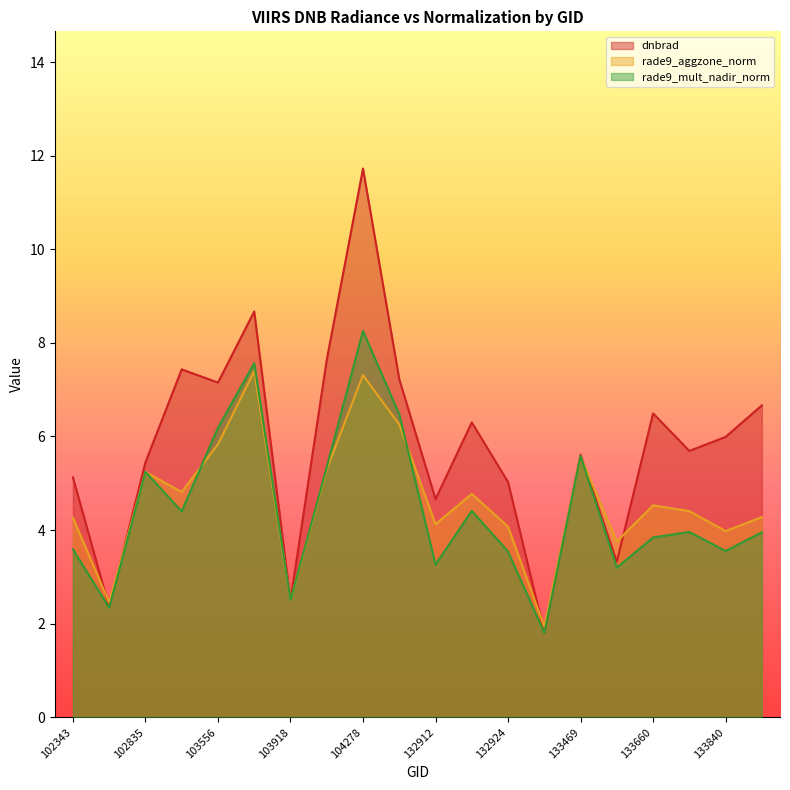

What is the spread (max minus min) of values at 133469?

0.0